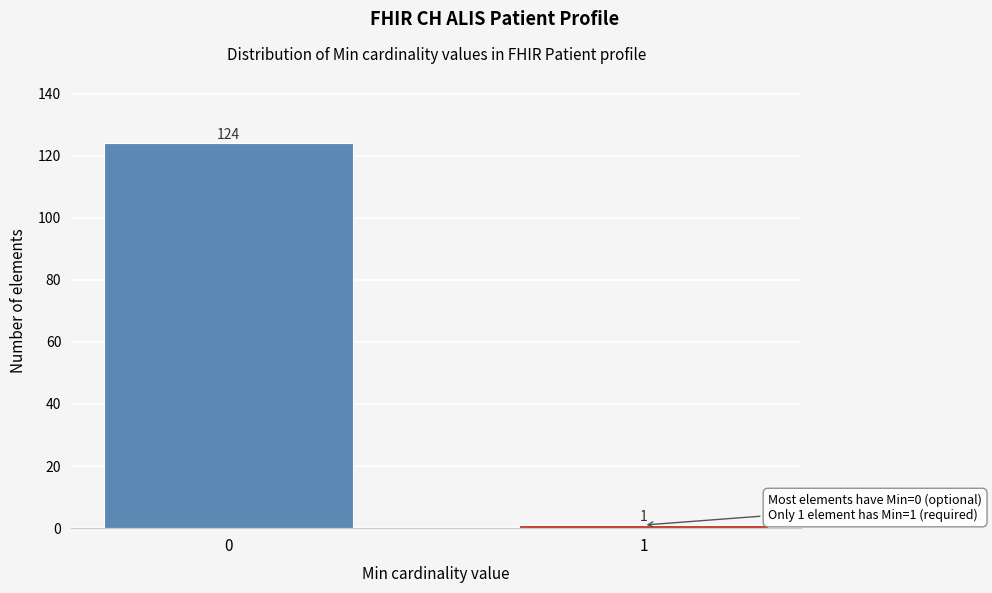

Reading right to left, transcribe all the data shown in this chart.

1=1	0=124